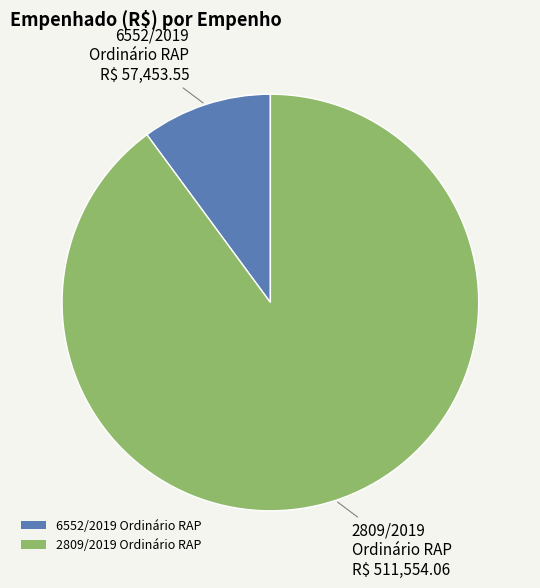

What is the smallest slice in the pie chart?

6552/2019 Ordinário RAP